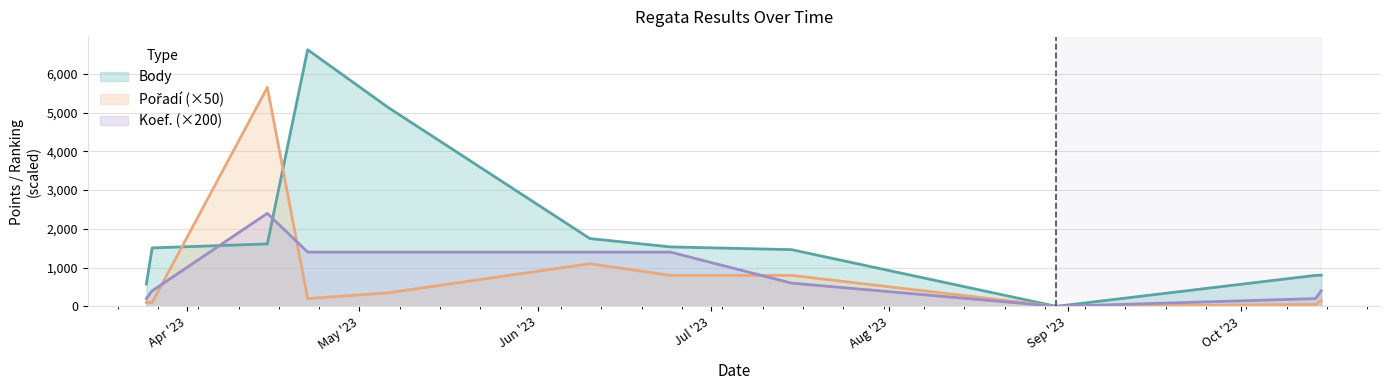

Reading left to right, extract all data points from this chart.

Body: 2023-03-25=578	2023-03-26=1508	2023-04-15=1611	2023-04-22=6623	2023-05-06=5131	2023-06-10=1750	2023-06-24=1534	2023-07-15=1464	2023-08-30=0	2023-10-14=800	2023-10-15=804
Pořadí: 2023-03-25=100	2023-03-26=100	2023-04-15=5650	2023-04-22=200	2023-05-06=350	2023-06-10=1100	2023-06-24=800	2023-07-15=800	2023-08-30=0	2023-10-14=50	2023-10-15=150
Koef.: 2023-03-25=200	2023-03-26=400	2023-04-15=2400	2023-04-22=1400	2023-05-06=1400	2023-06-10=1400	2023-06-24=1400	2023-07-15=600	2023-08-30=0	2023-10-14=200	2023-10-15=400